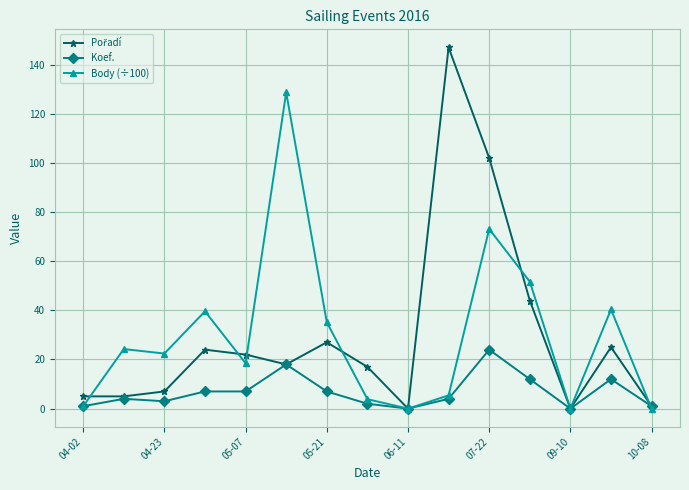

How many lines are shown in the chart?

3